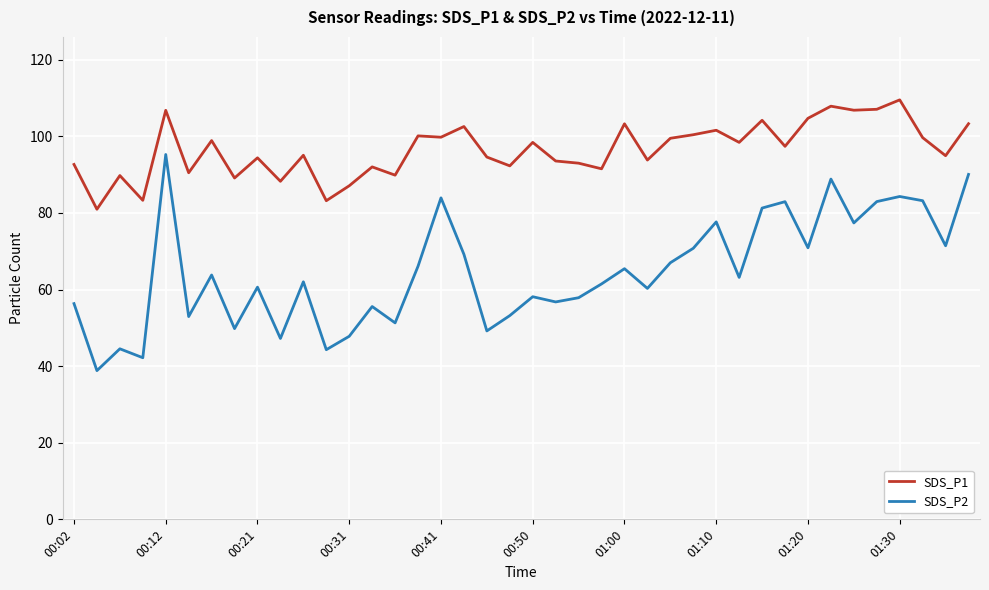

What is the smallest value displayed?

38.8